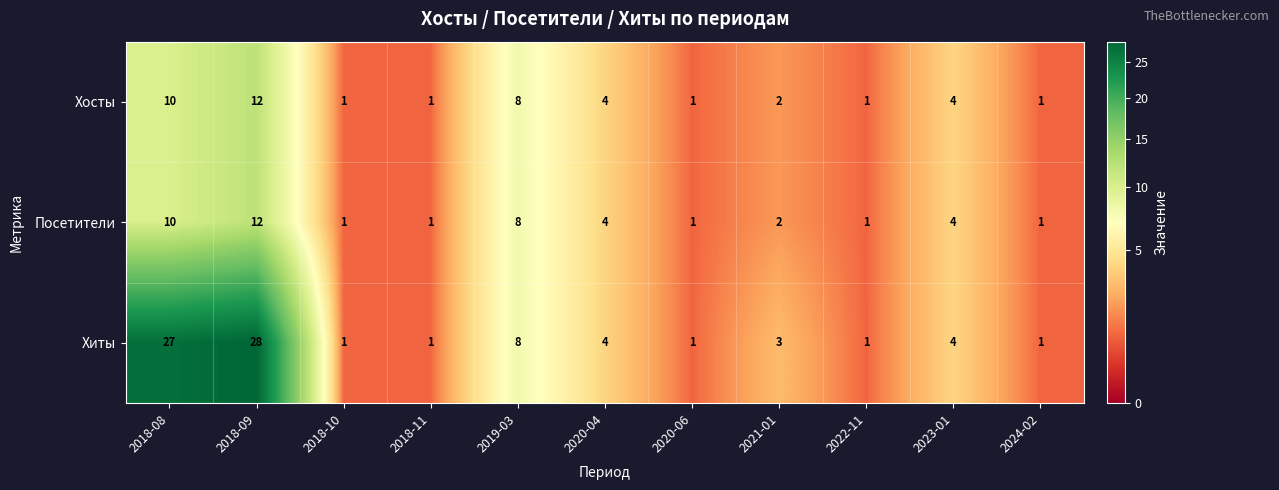

The Хосты series shows 8 at 2019-03. True or false?

True